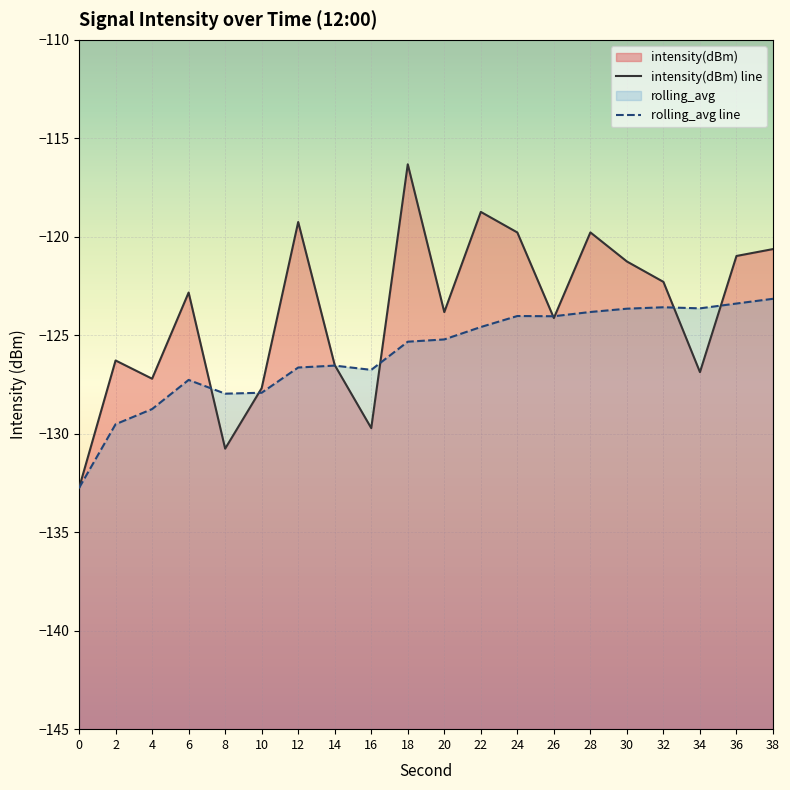

What is the sum of the rolling_avg values at 12 and 38?

-249.8